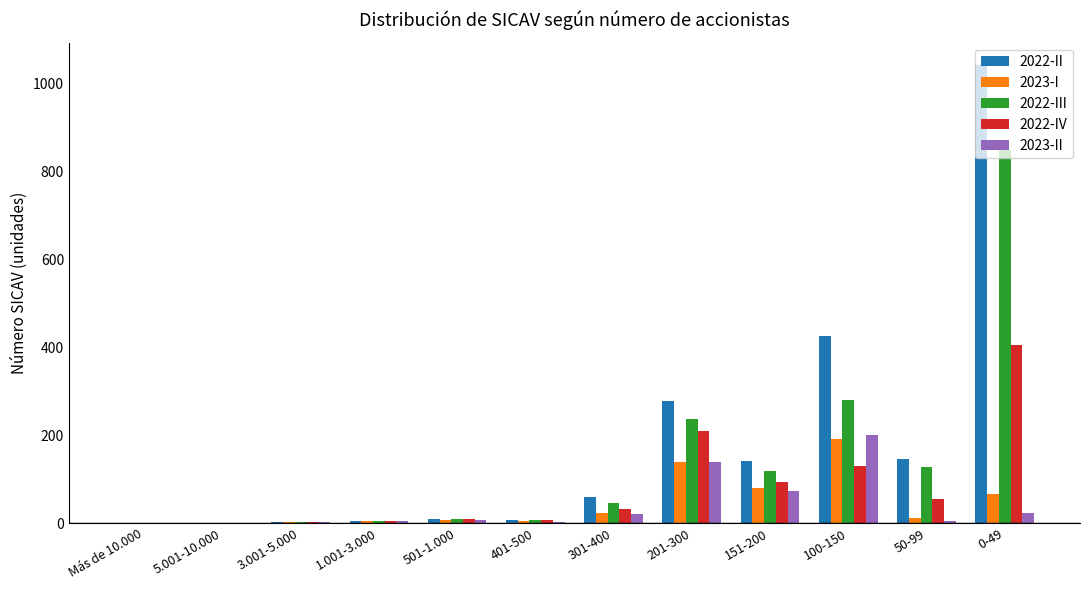

At which category is the sum across all series the highest?

0-49